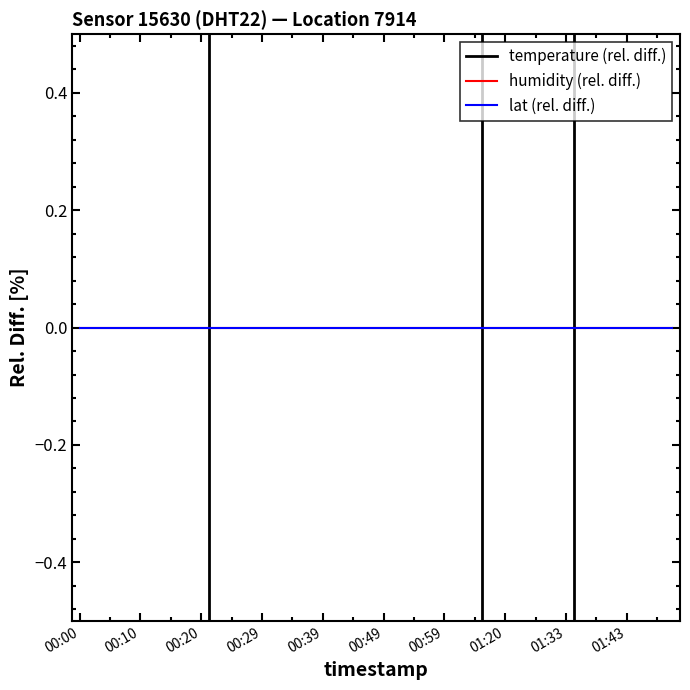

Which series has the largest total across all categories?

humidity (rel. diff.)